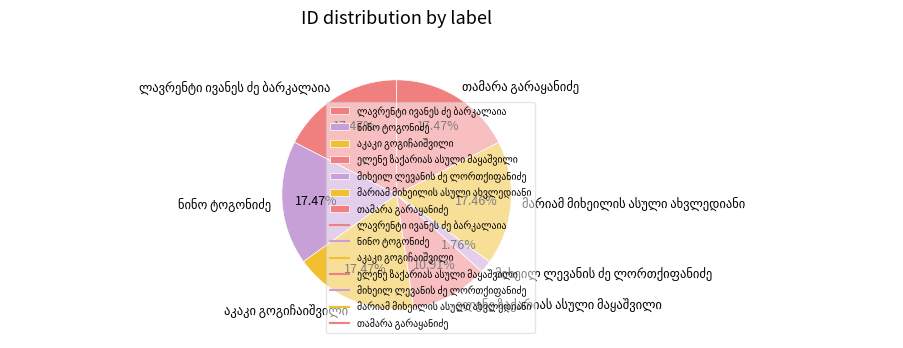

Is there a majority slice in this chart?

No